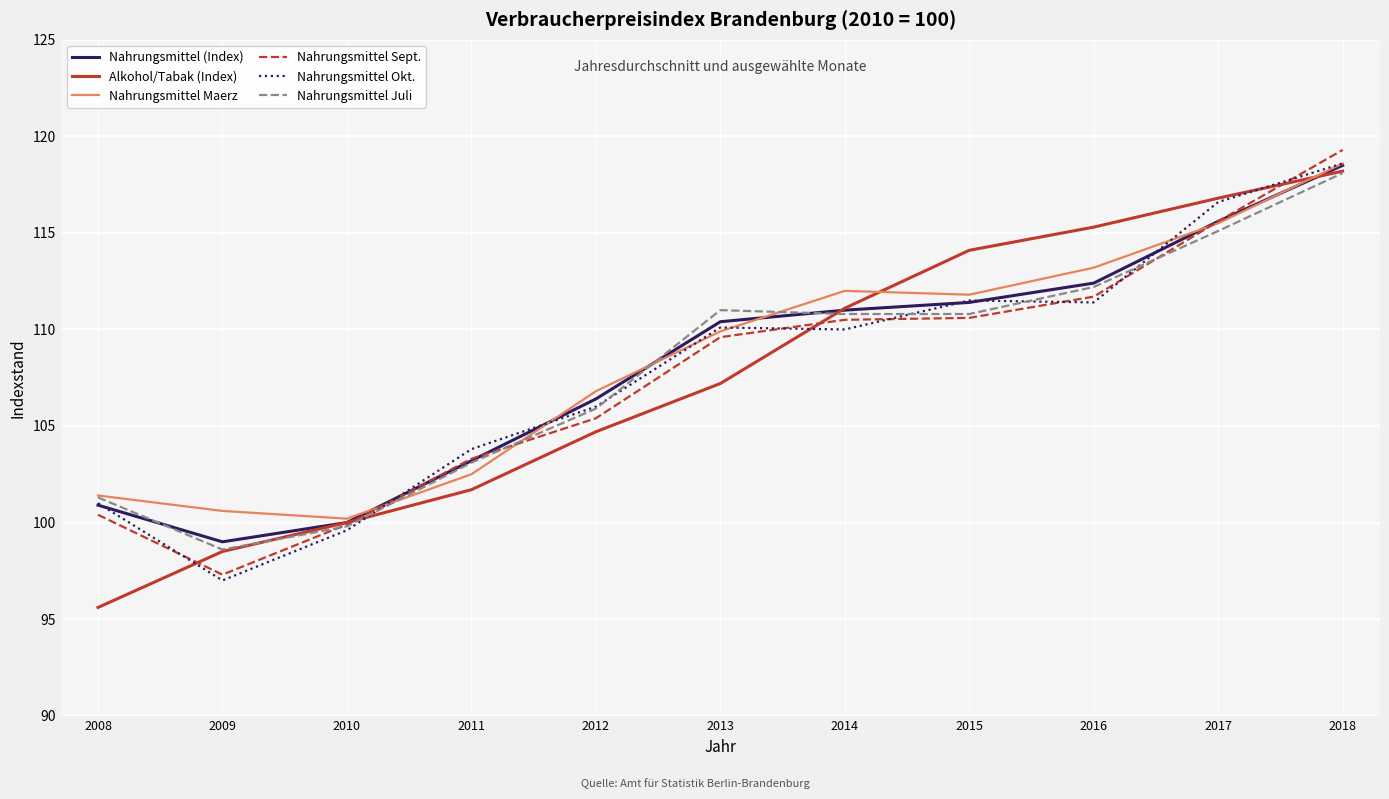

How many series are shown in this chart?

6